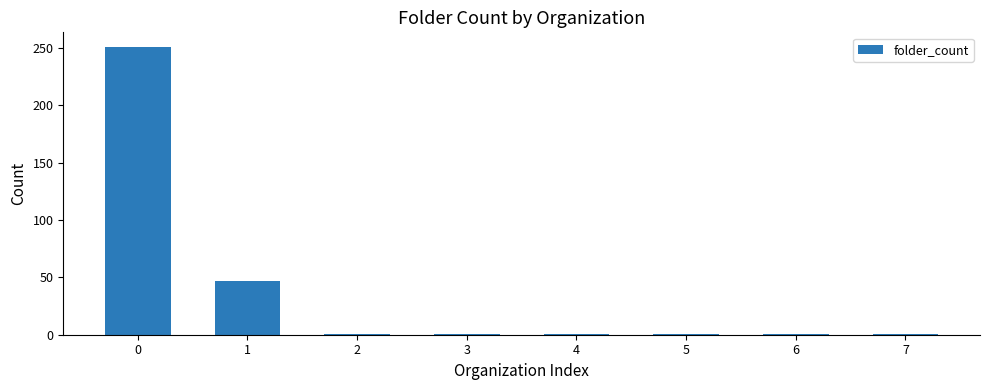

Reading left to right, what are all the values shown in this chart?

251	47	1	1	1	1	1	1